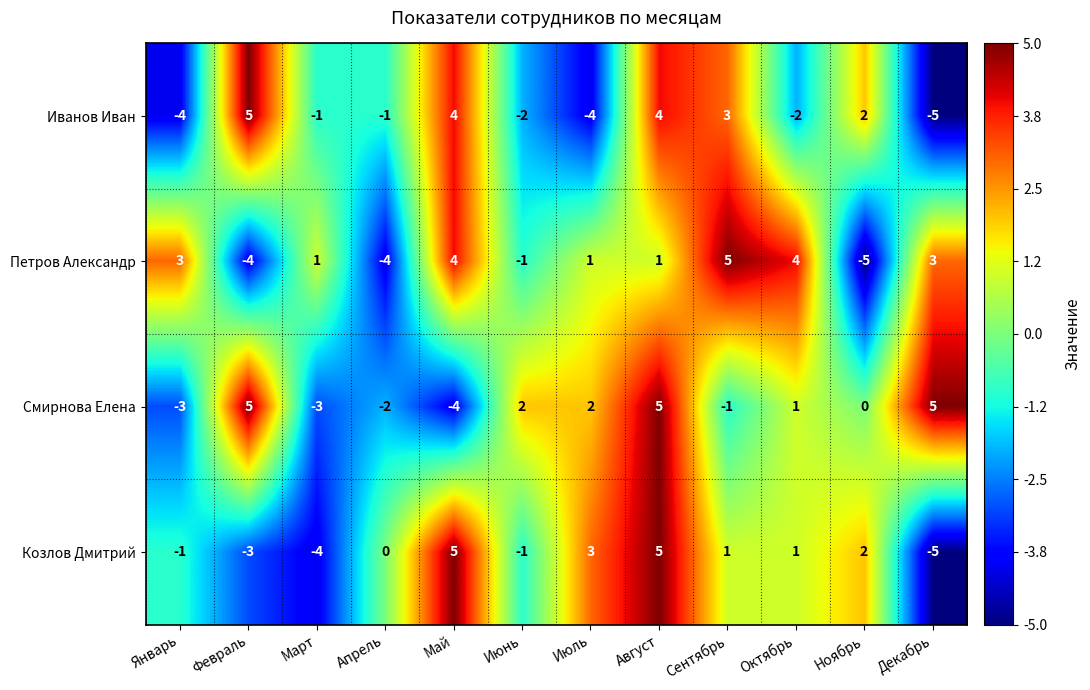

At which label does Козлов Дмитрий reach its minimum?

Декабрь